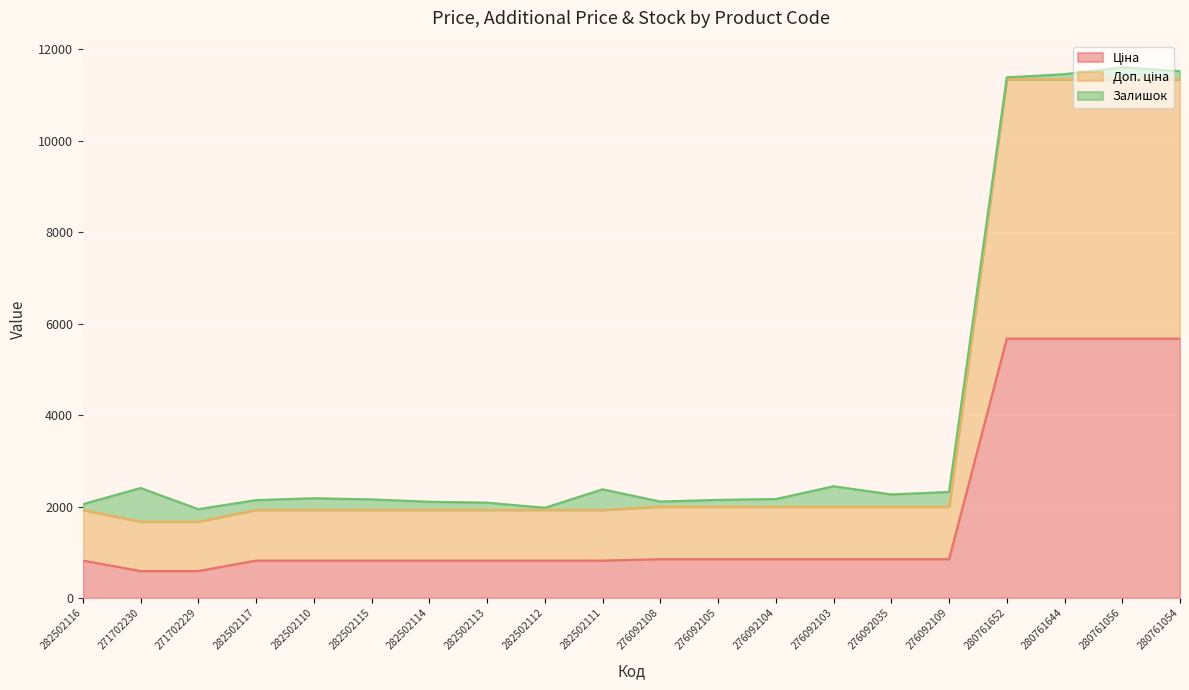

What is the label of the 12th point from the right?

282502112